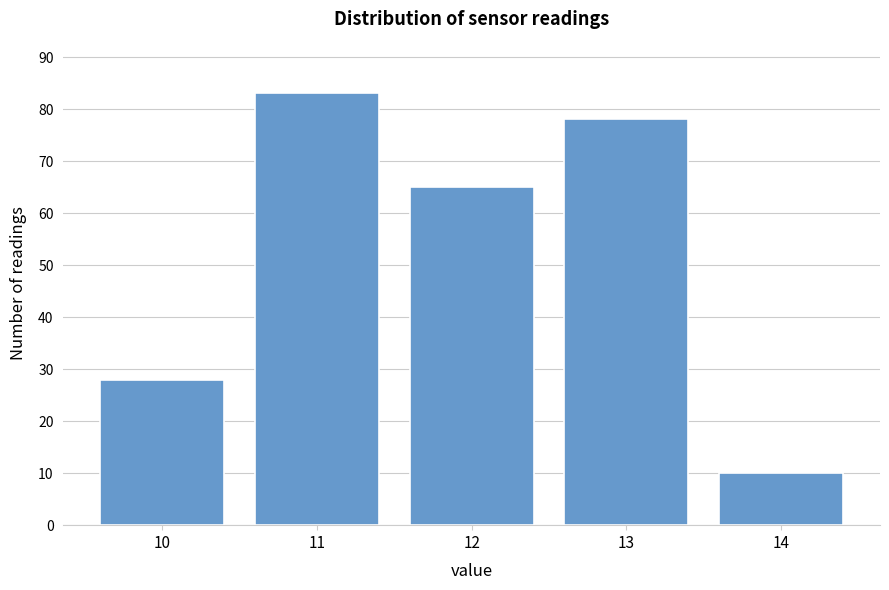

Reading left to right, transcribe all the data shown in this chart.

28	83	65	78	10